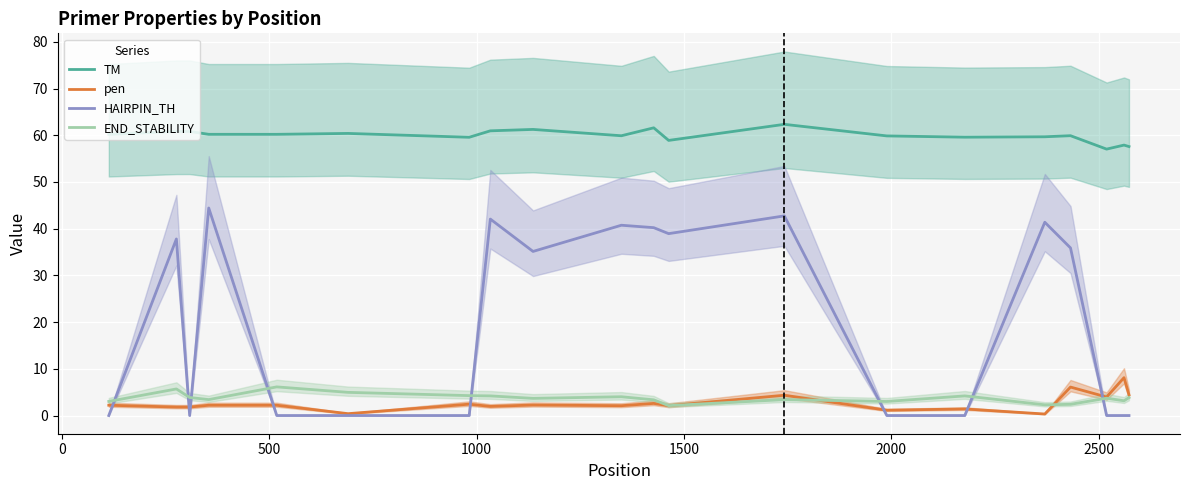

True or false: HAIRPIN_TH and pen cross at least once.

True